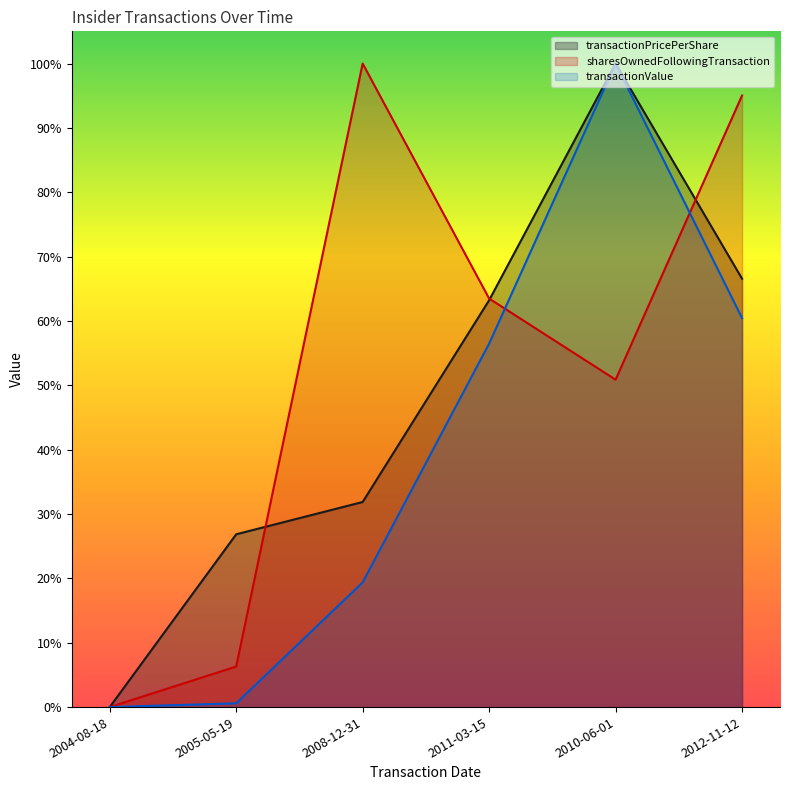

Which series ends up on top after the final intersection of transactionValue and sharesOwnedFollowingTransaction?

sharesOwnedFollowingTransaction